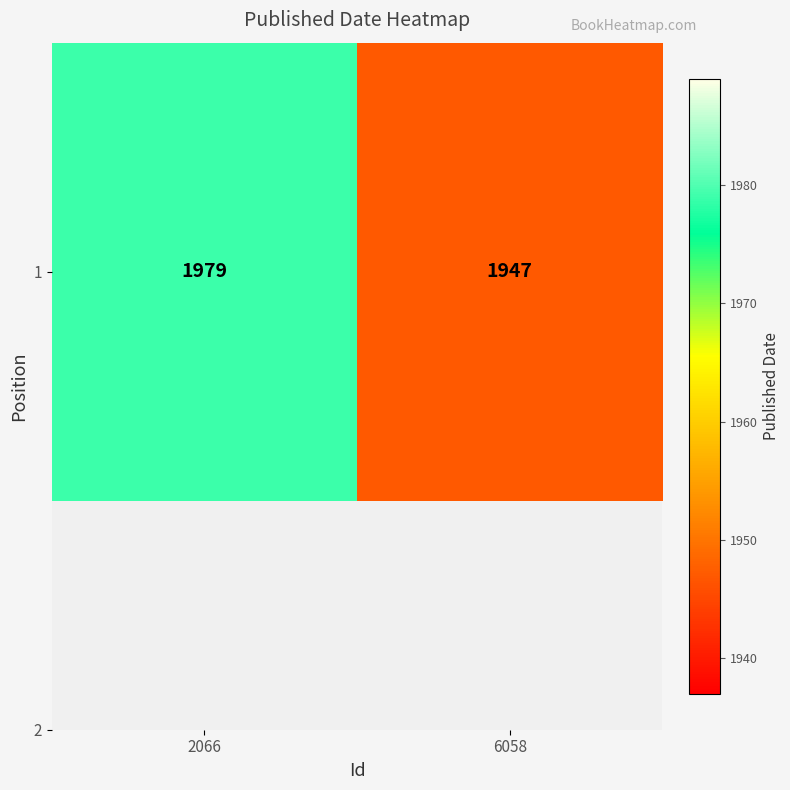

Count the values in the range 1947 to 1979.

2